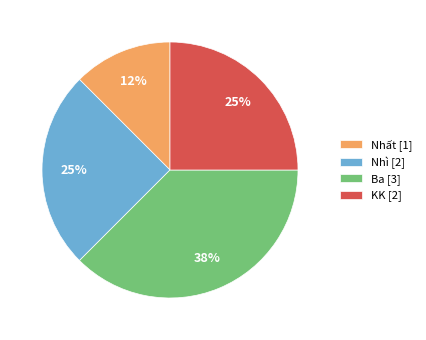

The Nhất slice represents 1% of the pie. True or false?

False